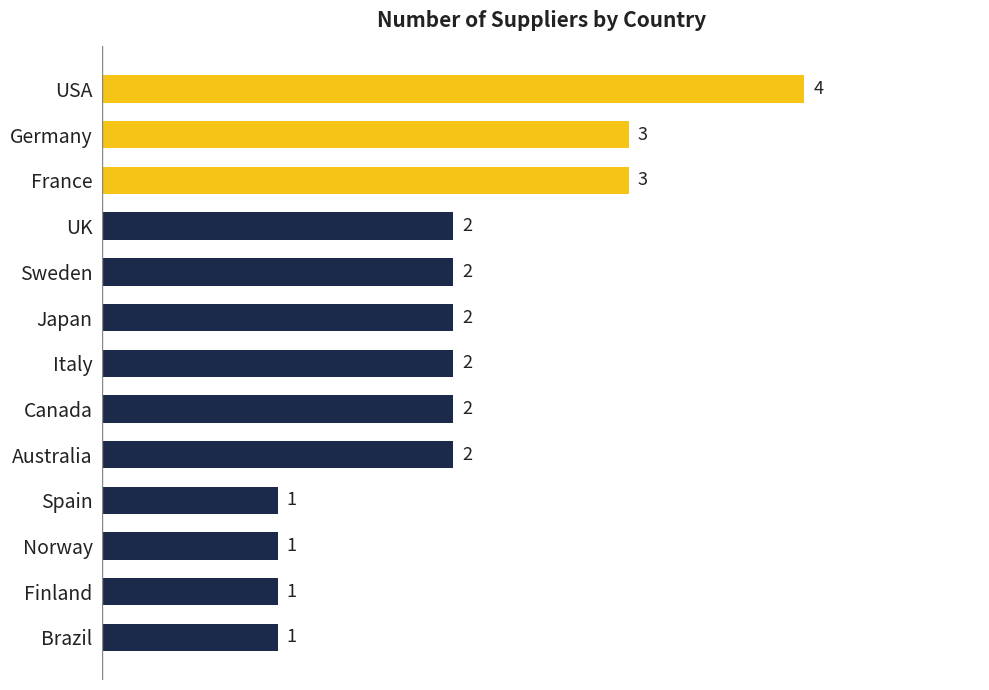

Is it true that the value at Canada is 1?

False